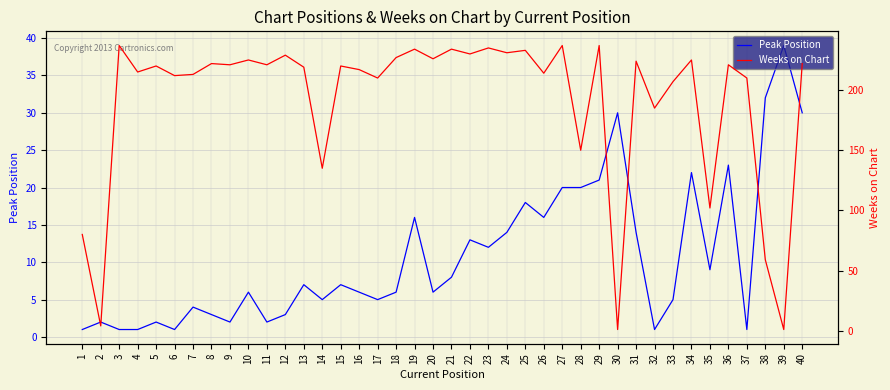

What is the difference between the maximum and second lowest values in the Peak Position series?

38